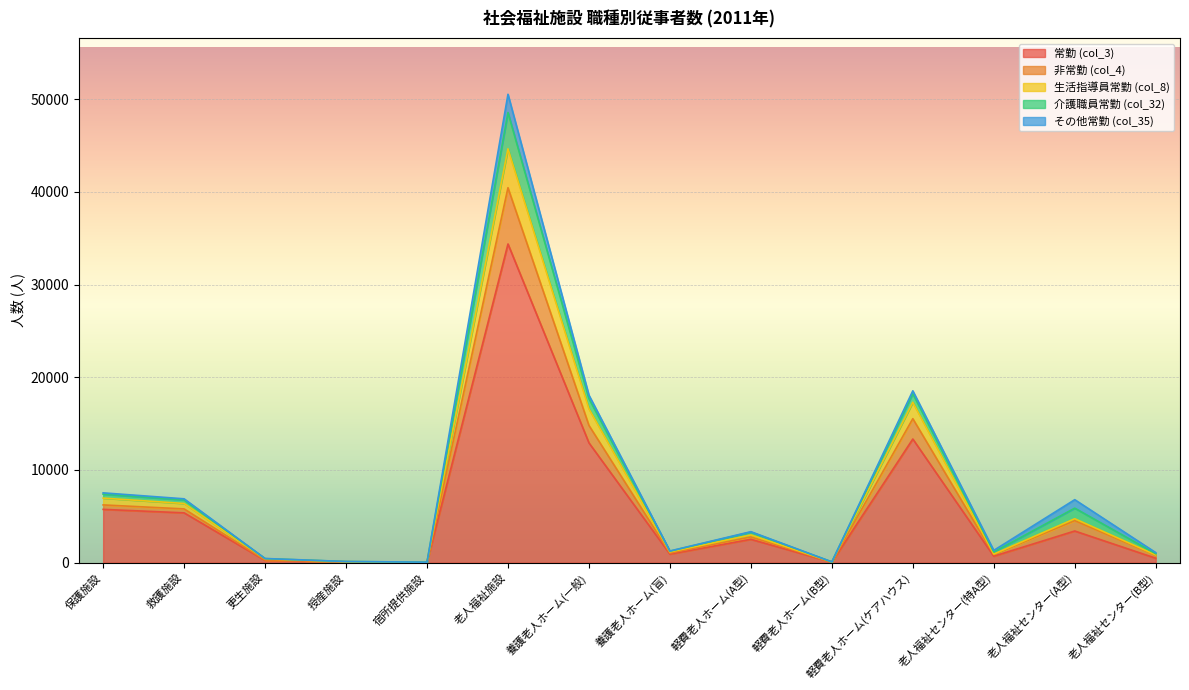

At which category is the sum across all series the highest?

老人福祉施設